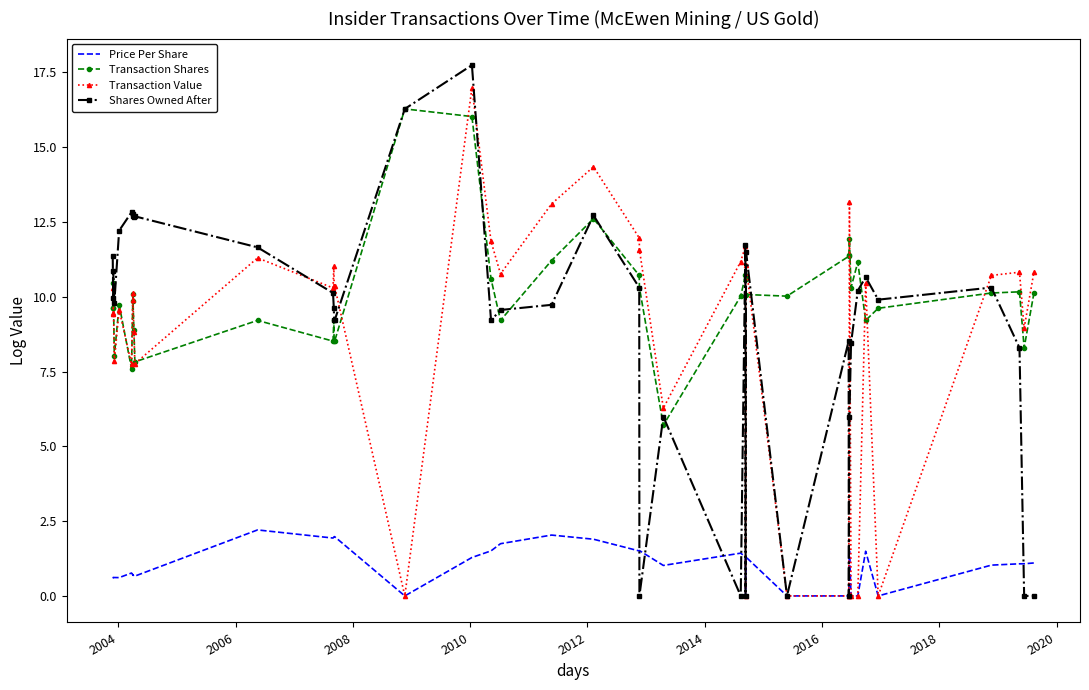

What is the value of the Shares Owned After point at the 34th from the left?

10.2